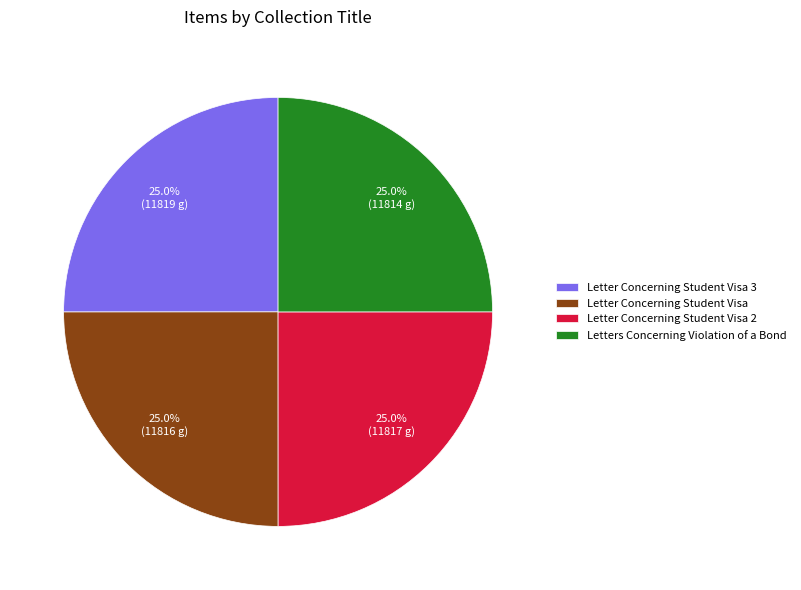

How many segments does this pie chart have?

4